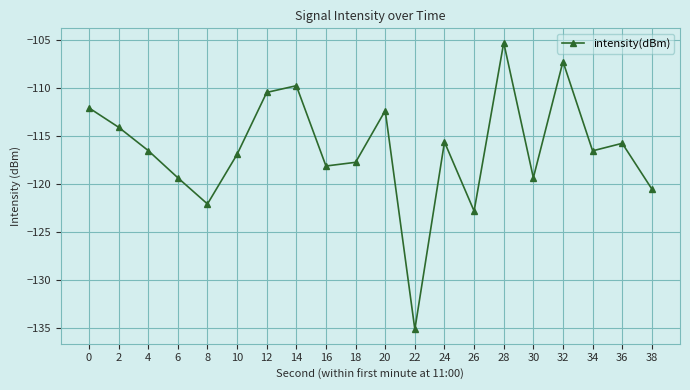

Which has a higher value, 18 or 4?

4